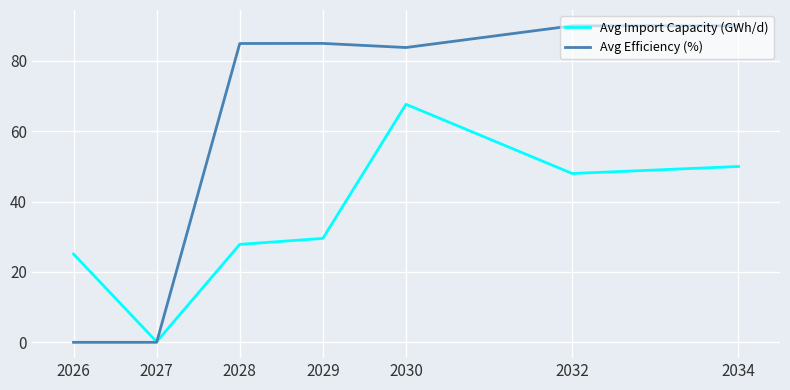

Reading left to right, transcribe all the data shown in this chart.

Avg Import Capacity (GWh/d): 2026=25.1	2027=0.2	2028=27.9	2029=29.6	2030=67.7	2032=48.0	2034=50.0
Avg Efficiency (%): 2026=0.0	2027=0.0	2028=85.0	2029=85.0	2030=83.8	2032=90.0	2034=90.0